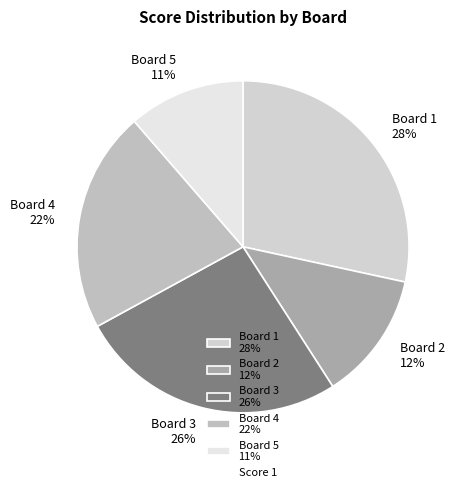

What is the smallest slice in the pie chart?

Board 5